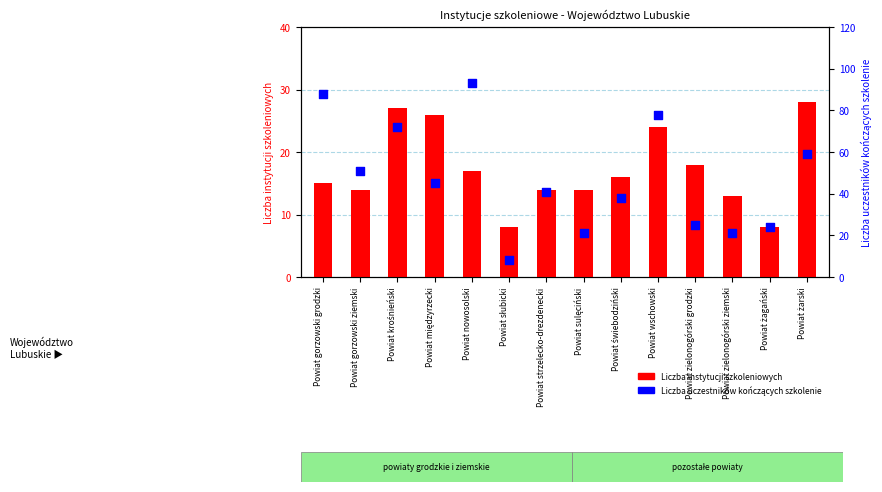

What are all the series names shown in the legend?

Liczba instytucji szkoleniowych, Liczba uczestników kończących szkolenie